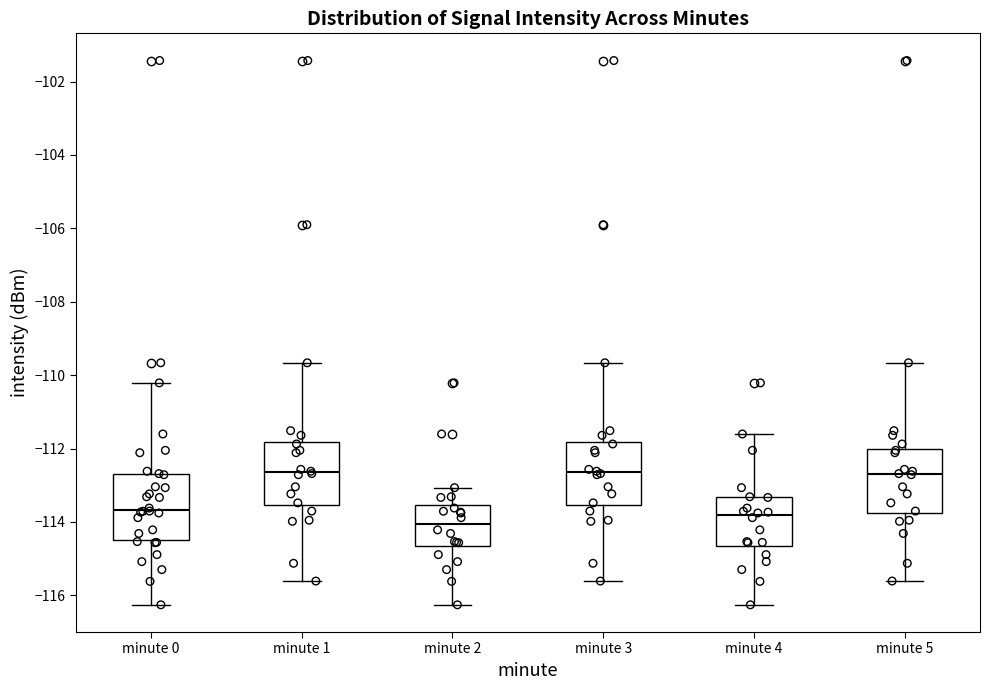

Reading left to right, transcribe this box plot: for each box, give where its median line is, the range the box spans, and where its two whiskers end, as read against the y-axis. The values are not printed on the chart, so give them approximately, as read against the axis.

minute 0: median -113.6, box -114.4 to -112.6, whiskers -116.2 to -110.2
minute 1: median -112.6, box -113.6 to -111.8, whiskers -115.6 to -109.6
minute 2: median -114.0, box -114.6 to -113.6, whiskers -116.2 to -113.0
minute 3: median -112.6, box -113.6 to -111.8, whiskers -115.6 to -109.6
minute 4: median -113.8, box -114.6 to -113.4, whiskers -116.2 to -111.6
minute 5: median -112.6, box -113.8 to -112.0, whiskers -115.6 to -109.6